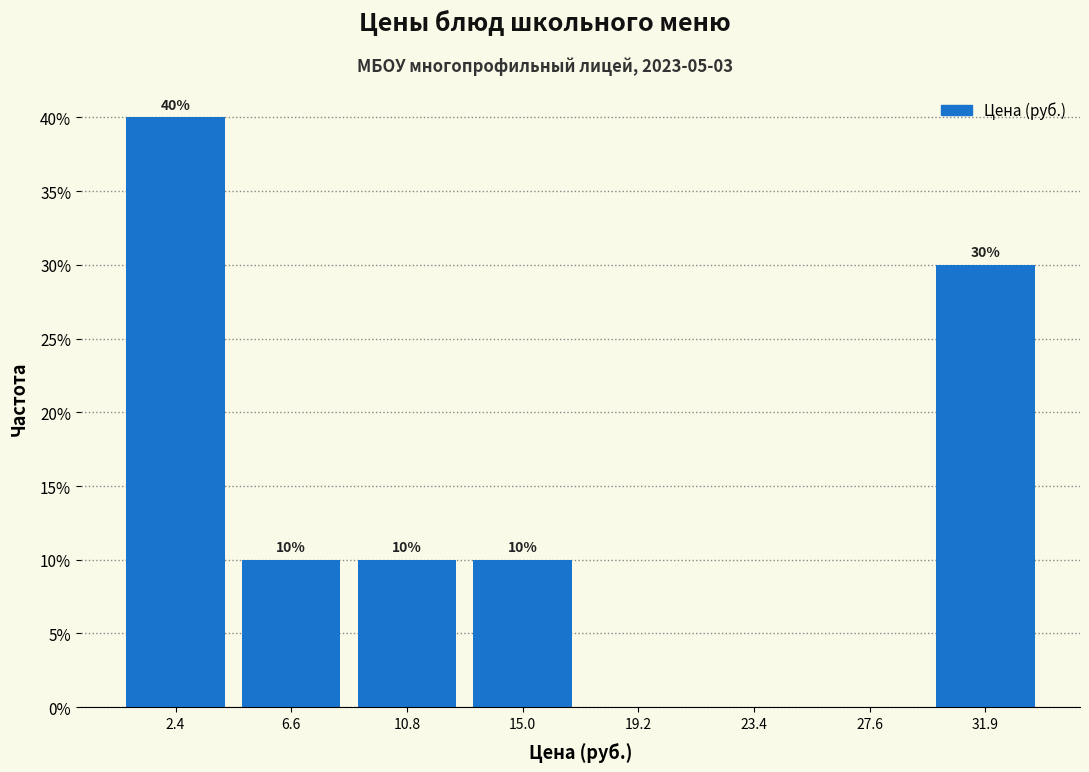

Reading left to right, transcribe all the data shown in this chart.

2.4=40	6.6=10	10.8=10	15.0=10	19.2=0	23.4=0	27.6=0	31.9=30